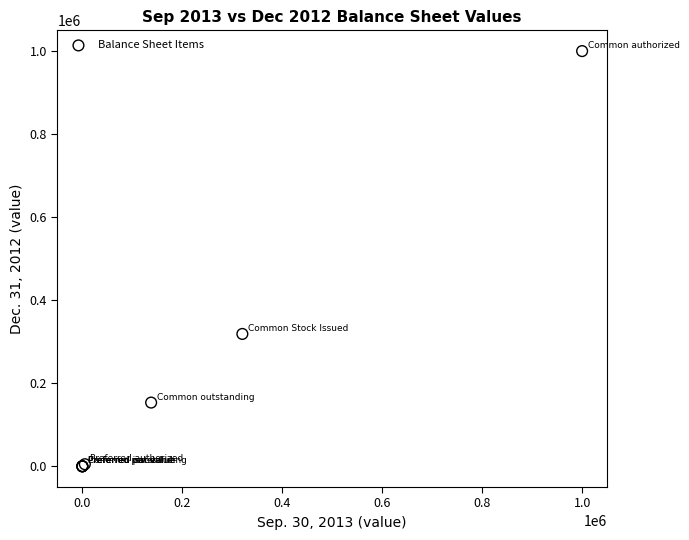

What Y value in the scatter plot is closest to 500000?

318722.0